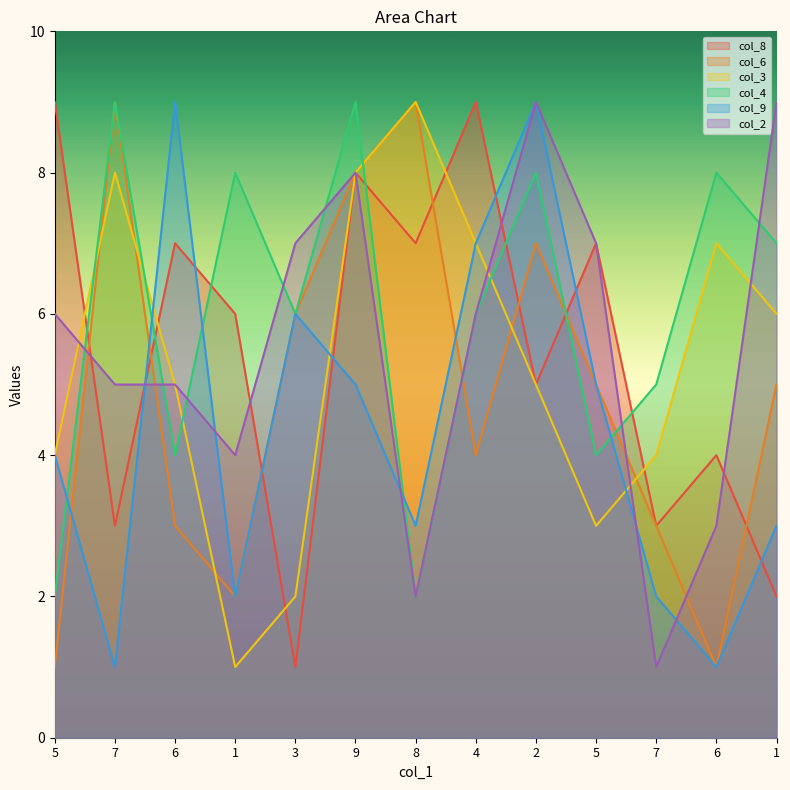

Does the chart have visible grid lines?

No